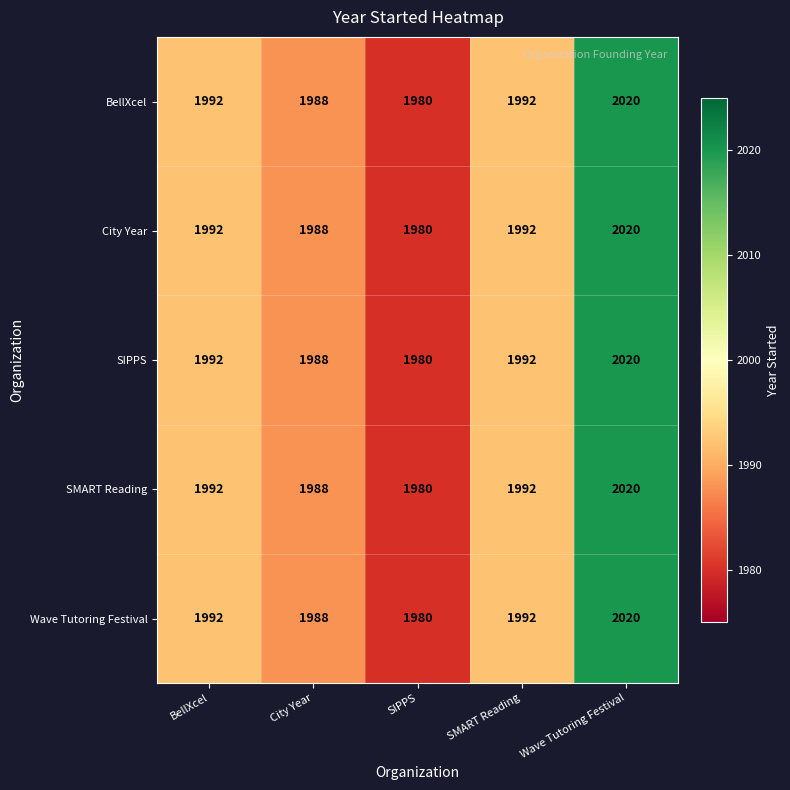

Reading right to left, extract all data points from this chart.

BellXcel: Wave Tutoring Festival=2020	SMART Reading=1992	SIPPS=1980	City Year=1988	BellXcel=1992
City Year: Wave Tutoring Festival=2020	SMART Reading=1992	SIPPS=1980	City Year=1988	BellXcel=1992
SIPPS: Wave Tutoring Festival=2020	SMART Reading=1992	SIPPS=1980	City Year=1988	BellXcel=1992
SMART Reading: Wave Tutoring Festival=2020	SMART Reading=1992	SIPPS=1980	City Year=1988	BellXcel=1992
Wave Tutoring Festival: Wave Tutoring Festival=2020	SMART Reading=1992	SIPPS=1980	City Year=1988	BellXcel=1992